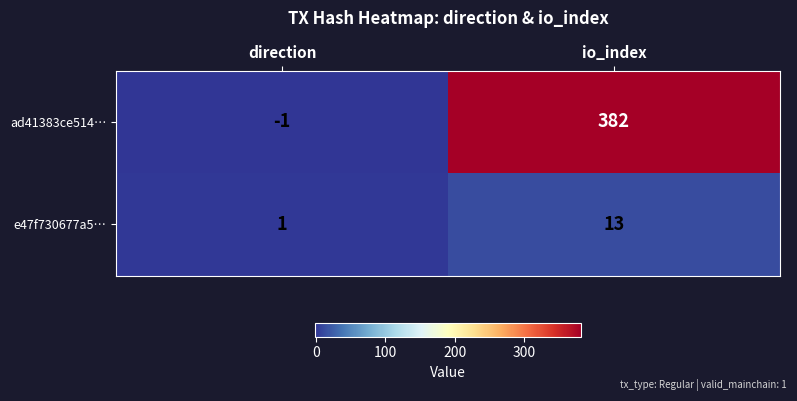

How many distinct data groups are displayed?

2